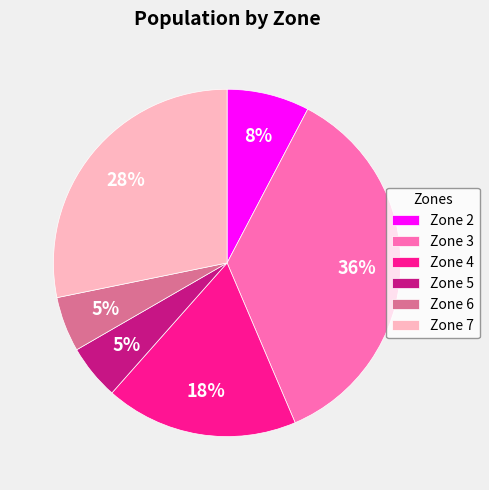

To the nearest percent, what portion does Zone 4 represent?

18%